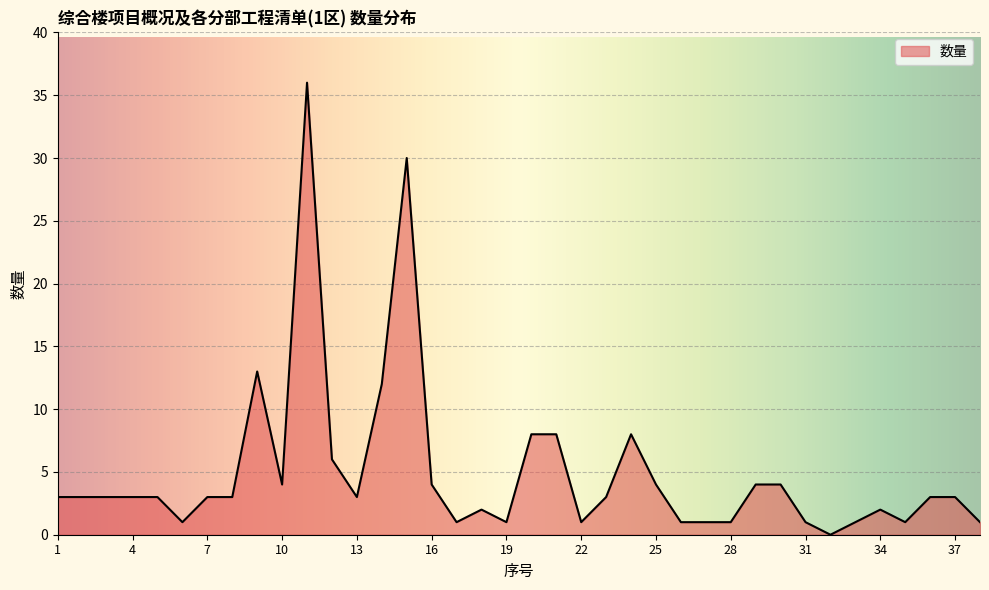

What is the difference between the maximum and minimum values?

36